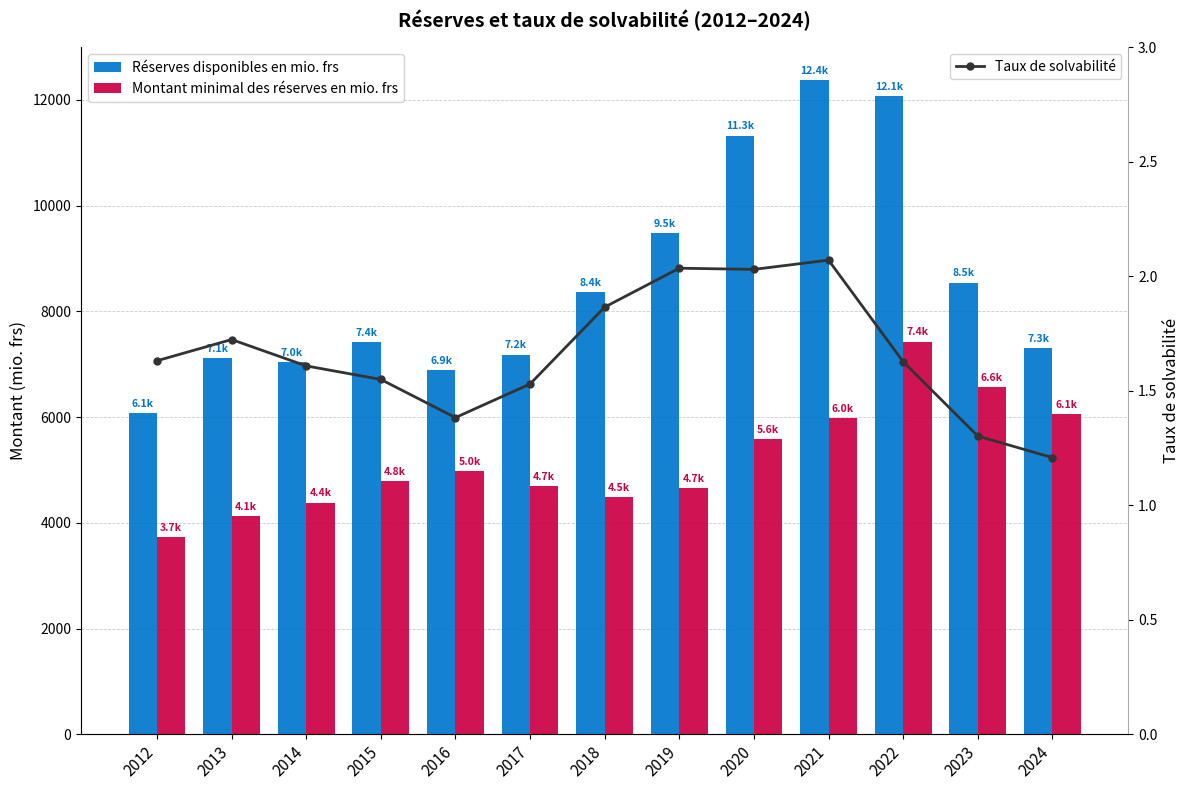

What is the sum of all Montant minimal des réserves en mio. frs values?

67461.5